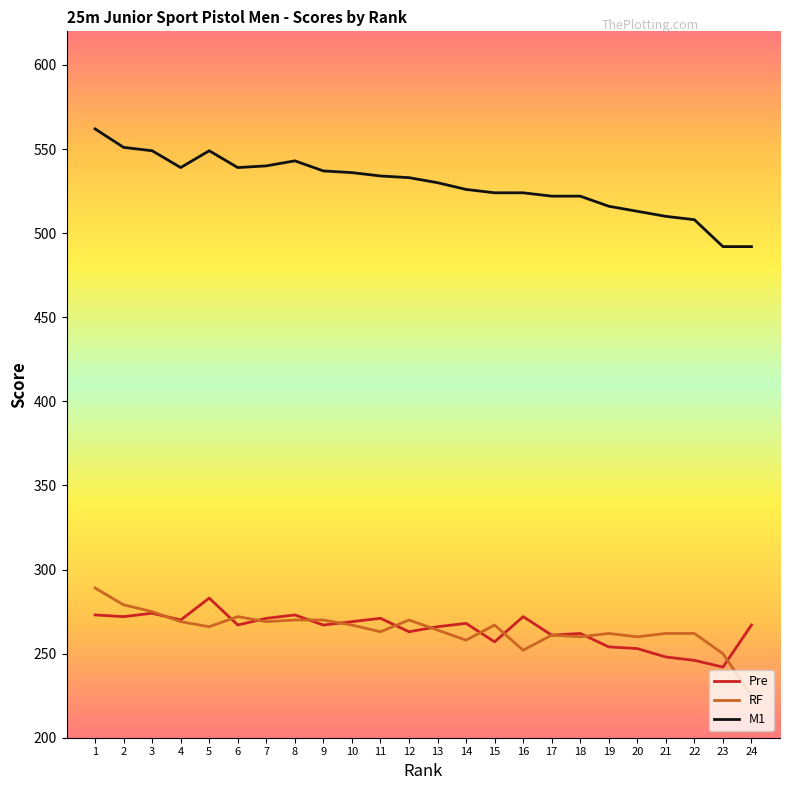

The value of RF at 22 is 356. True or false?

False